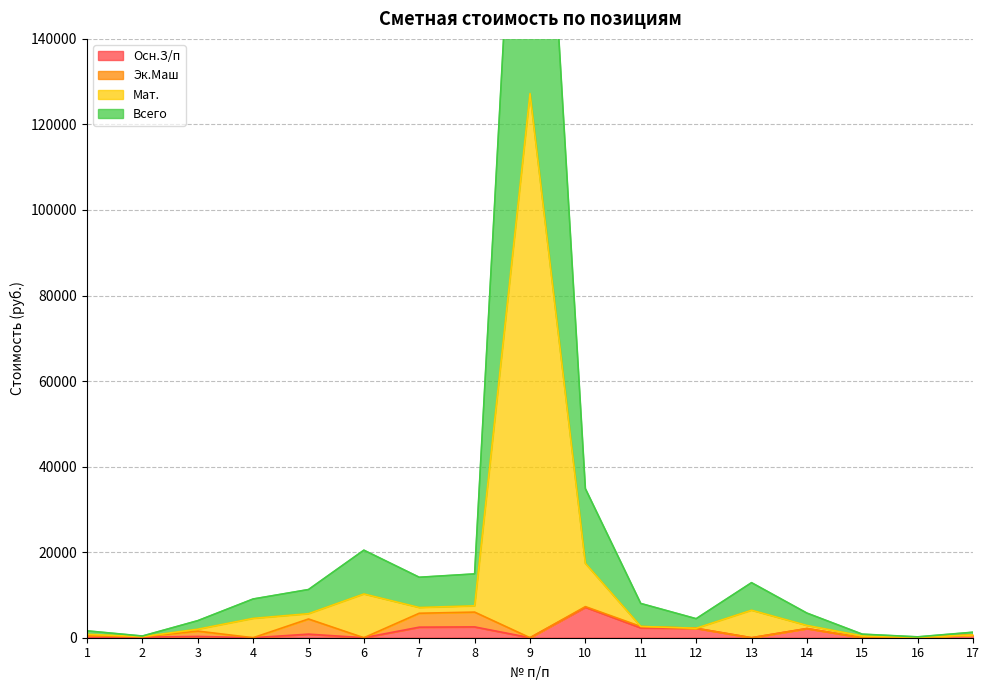

What is the difference between the maximum and minimum values in the Осн.З/п series?

7121